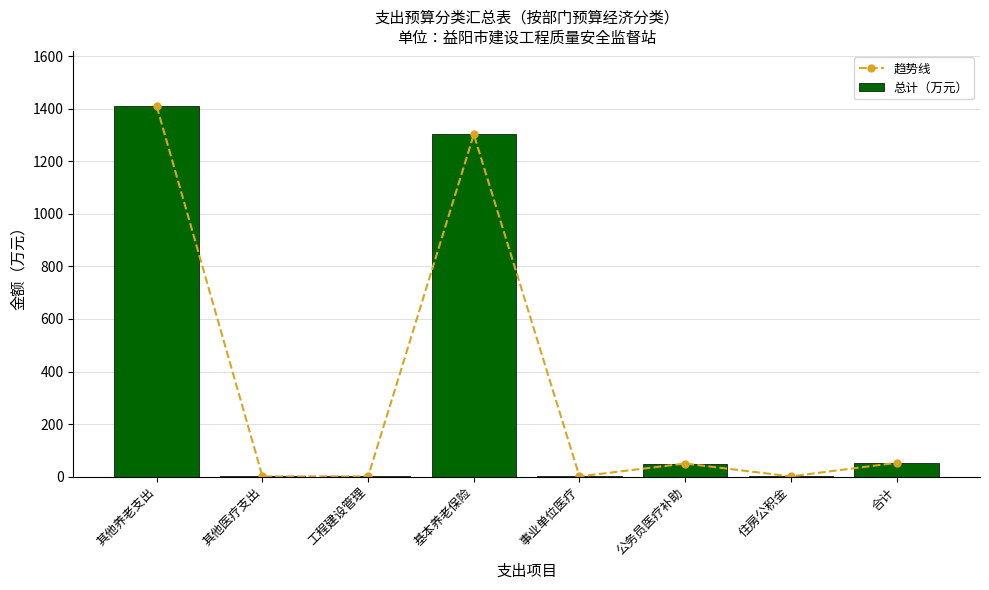

What position from the right is 其他医疗支出?

7